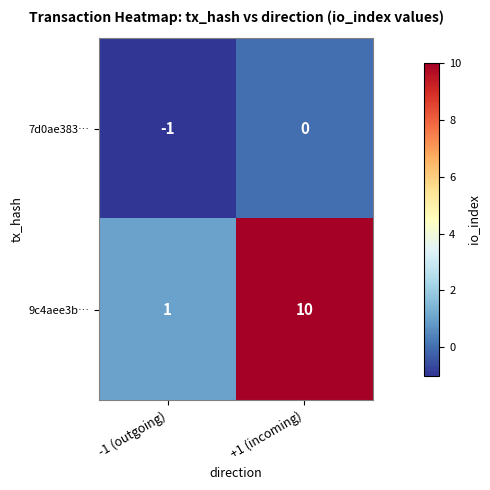

Which series has the largest total across all categories?

9c4aee3b…